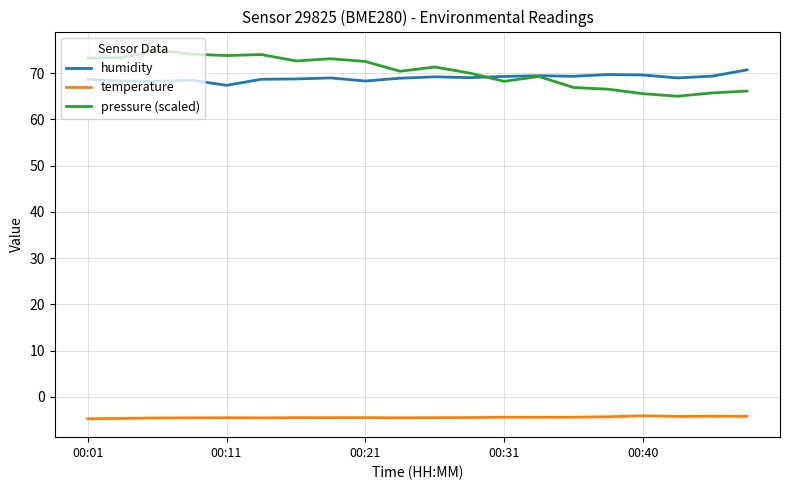

True or false: temperature and humidity intersect in this chart.

False